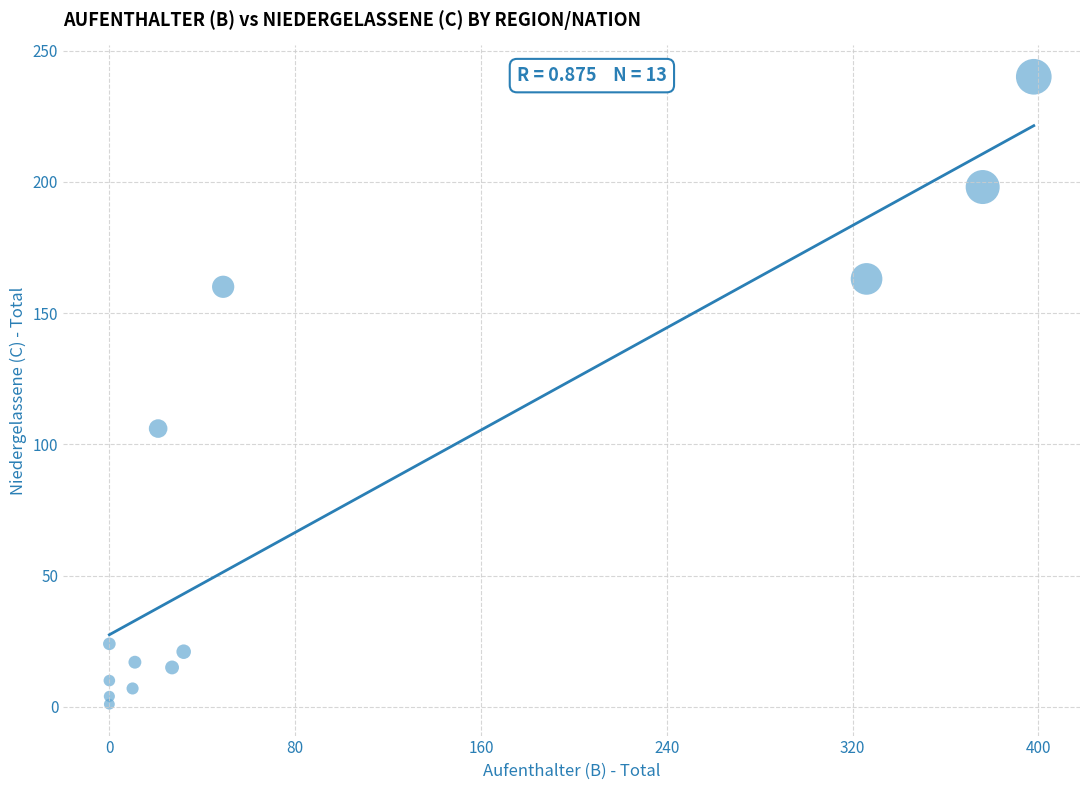

What Y value in the scatter plot is closest to 120?

106